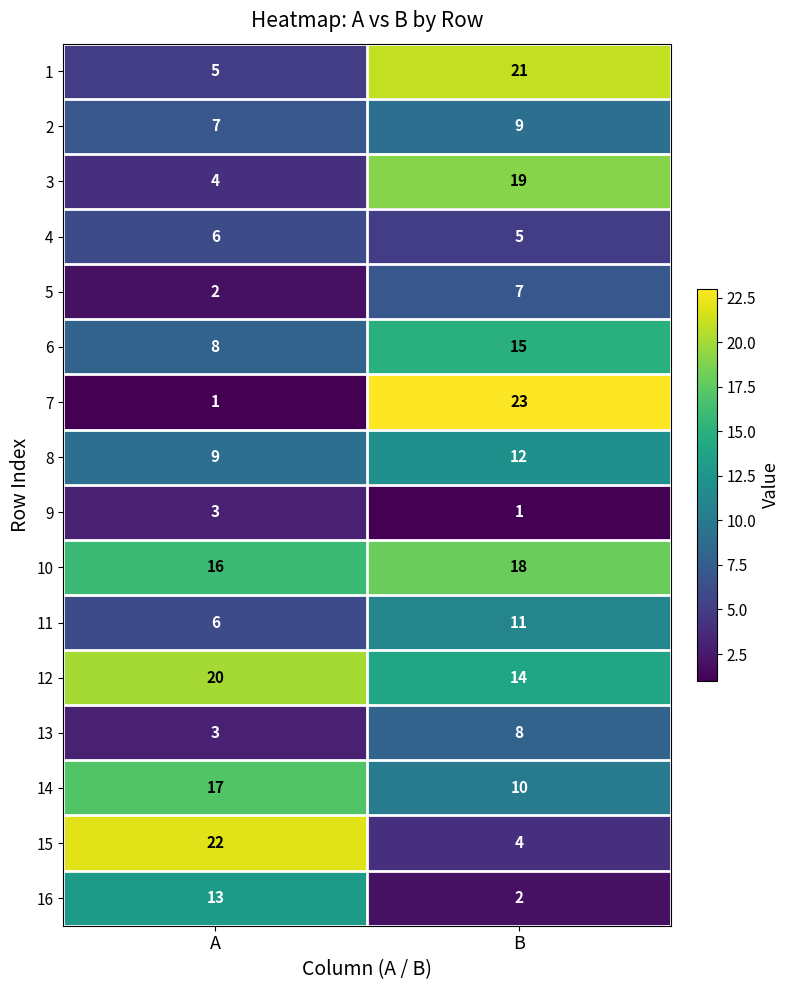

List the series in order of their peak value, highest first.

7, 15, 1, 12, 3, 10, 14, 6, 16, 8, 11, 2, 13, 5, 4, 9